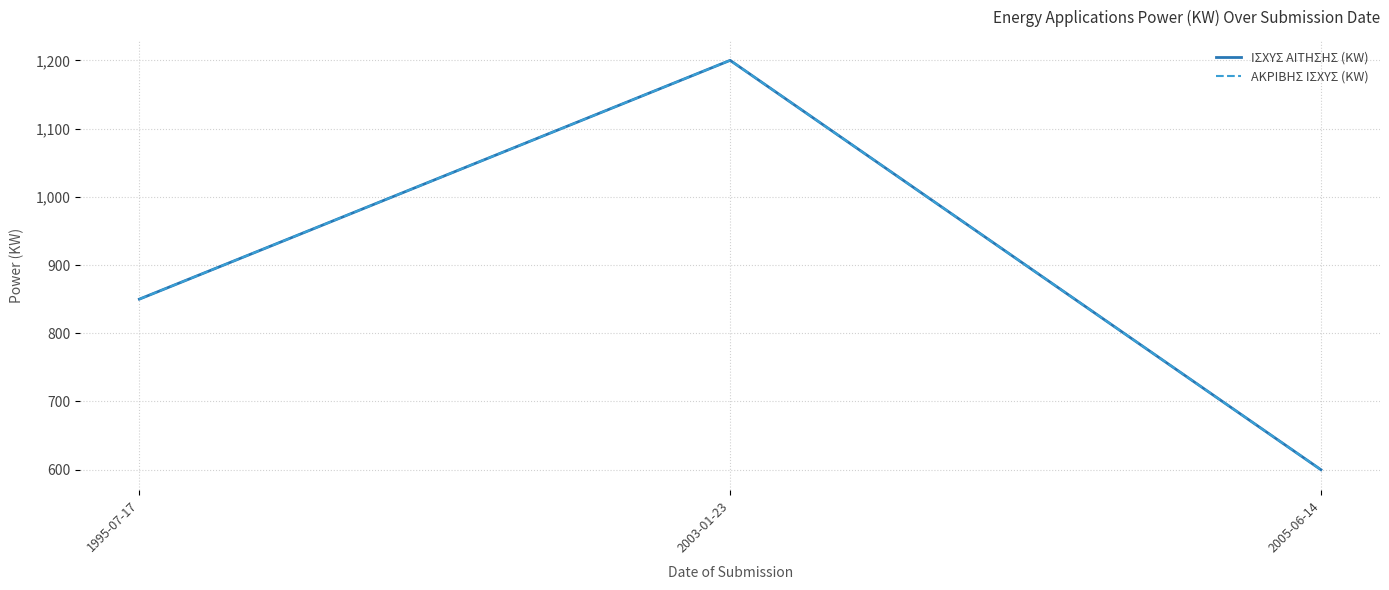

Which series changed the most between 2003-01-23 and 2005-06-14?

ΙΣΧΥΣ ΑΙΤΗΣΗΣ (KW)